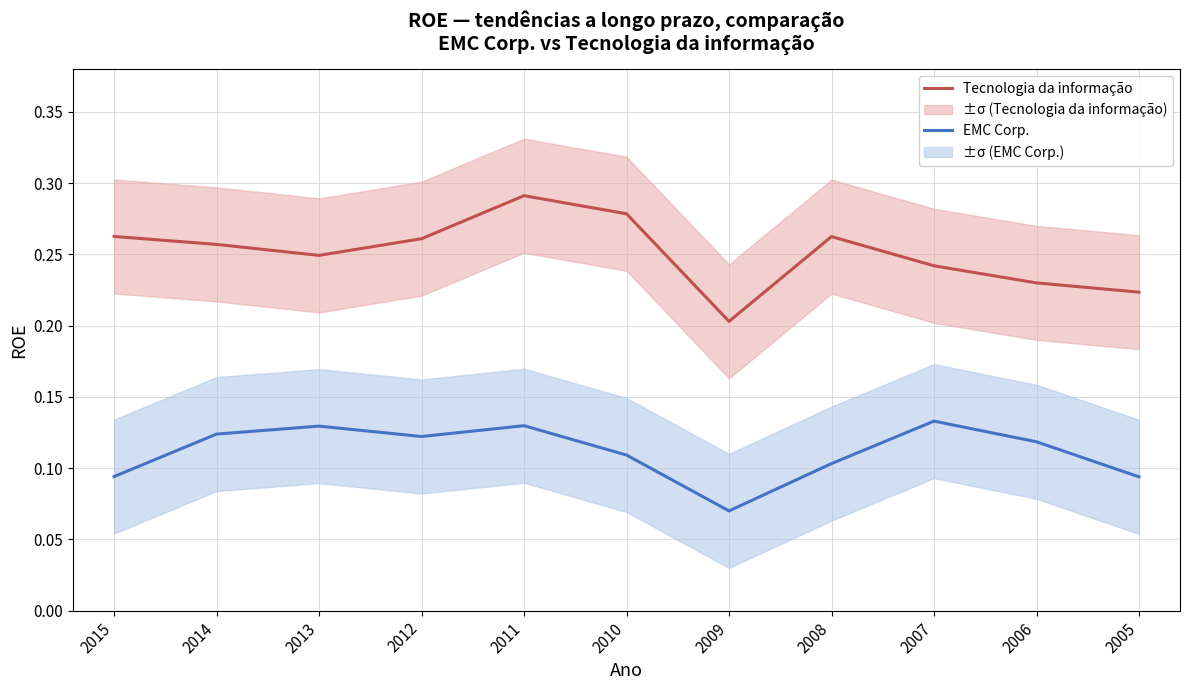

How many lines are shown in the chart?

2